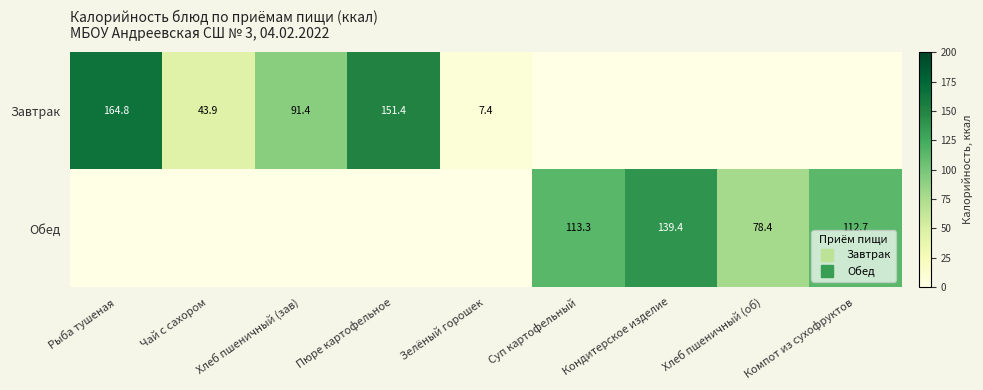

The Завтрак series shows 0.0 at Компот из сухофруктов. True or false?

True